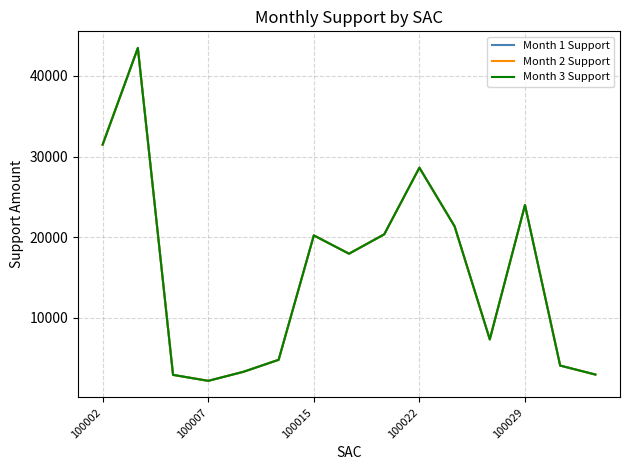

Does the chart display data point markers on the line(s)?

No